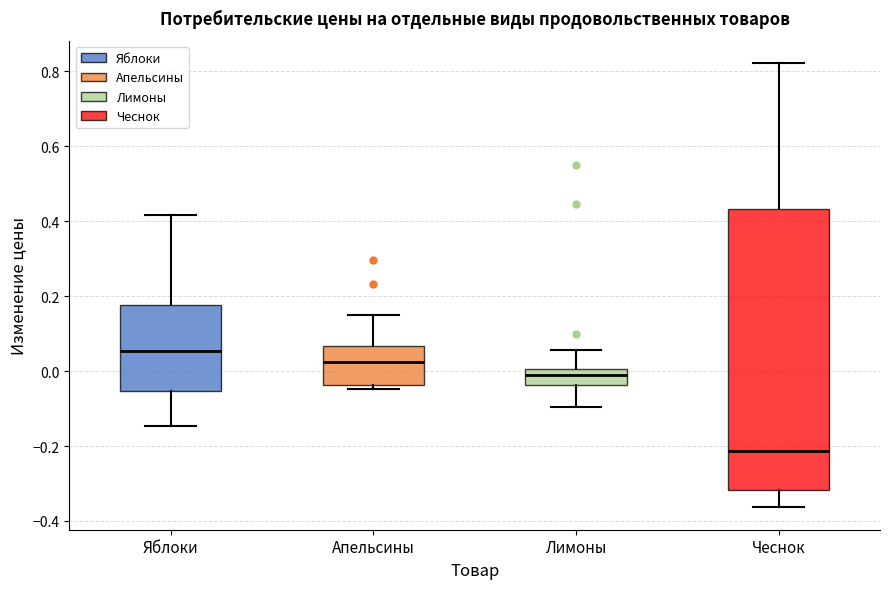

Reading left to right, read every box against the y-axis: the position of its median line, the range the box covers, and the ends of its whiskers. The values are not printed on the chart, so give them approximately, as read against the axis.

Яблоки: median 0.06, box -0.06 to 0.18, whiskers -0.14 to 0.42
Апельсины: median 0.02, box -0.04 to 0.06, whiskers -0.04 (just below the box's lower edge) to 0.14
Лимоны: median -0.02, box -0.04 to 0.00, whiskers -0.10 to 0.06
Чеснок: median -0.22, box -0.32 to 0.44, whiskers -0.36 to 0.82